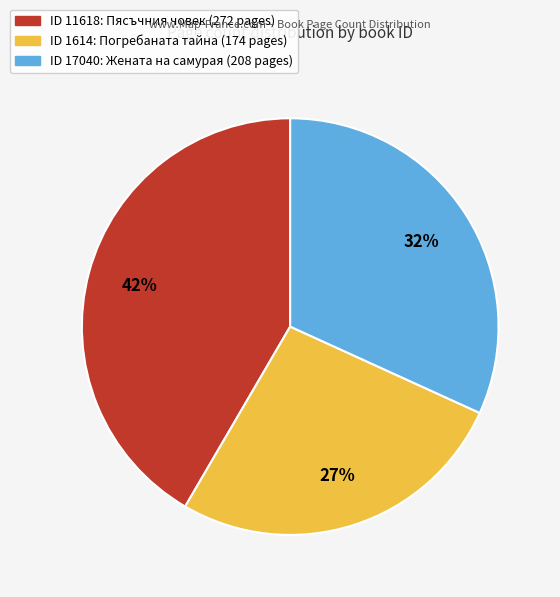

To the nearest percent, what is the difference between the largest and smallest slice percentages?

15%